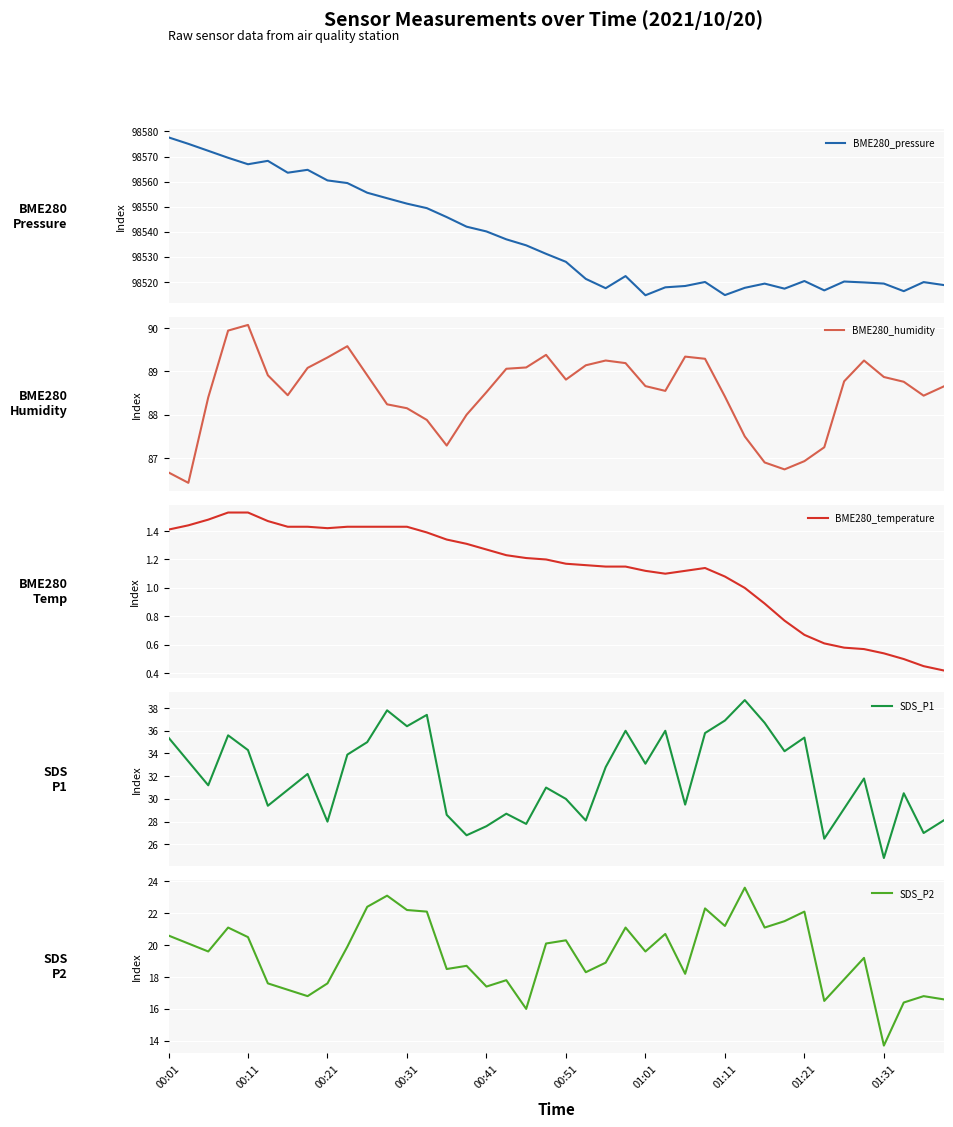

What is the maximum value for BME280_pressure?

98577.6